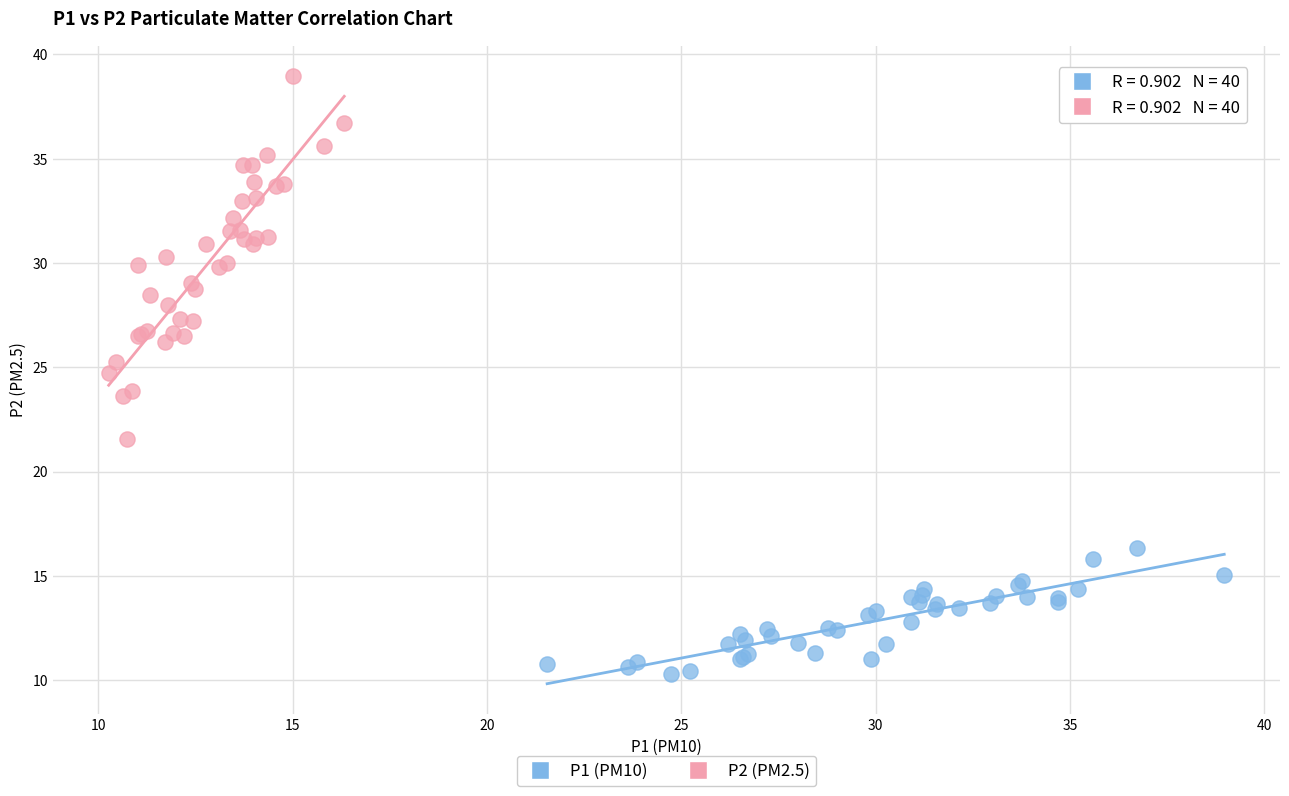

Which series has the widest spread of Y values?

P2 (PM2.5)